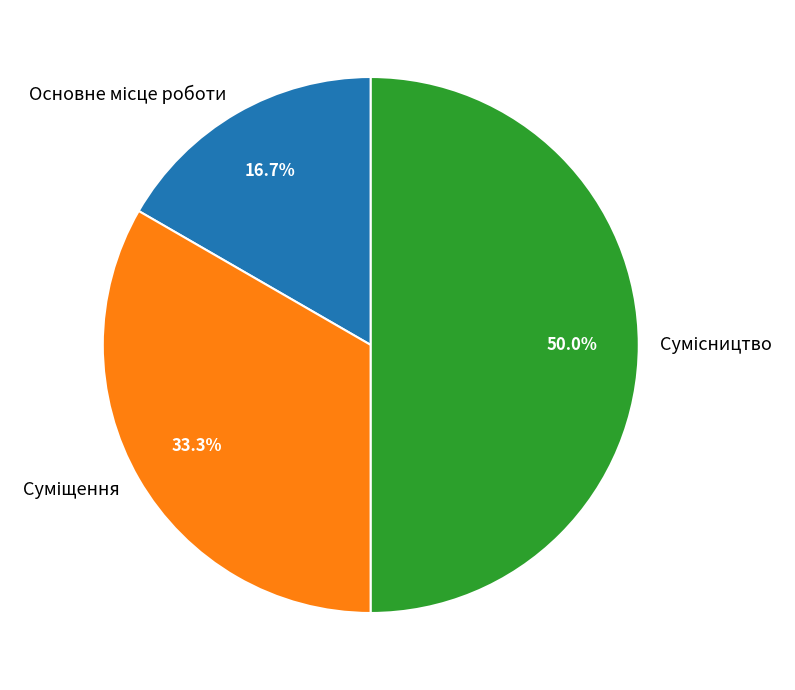

What is the total percentage of Суміщення and Сумісництво?

83.3%